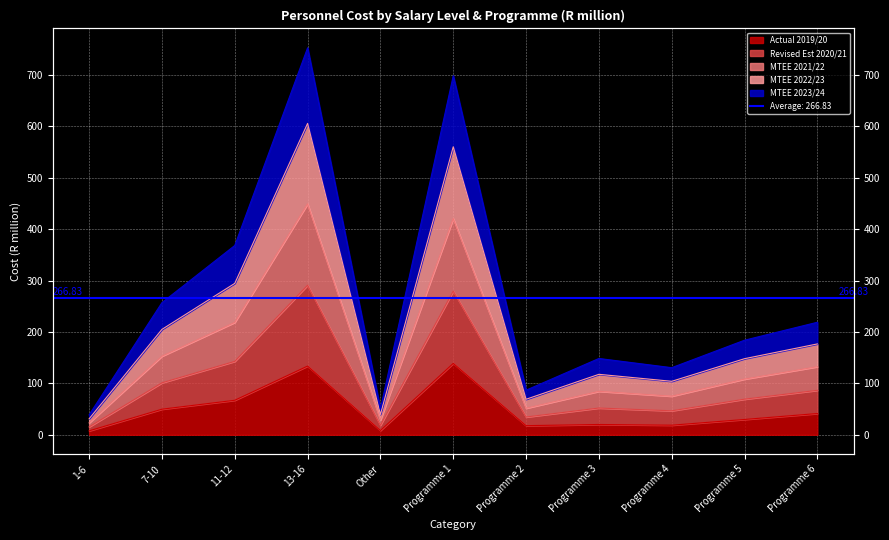

True or false: Revised Est 2020/21 has a value of 270.9 at 7-10.

False